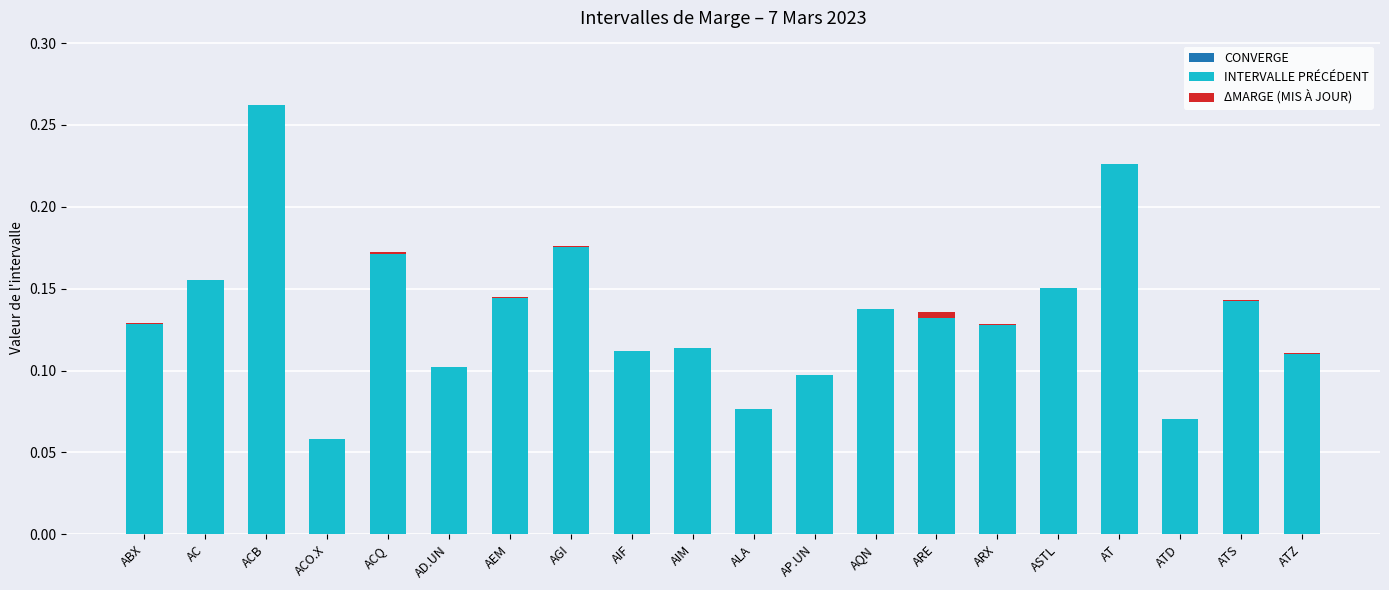

What is the spread (max minus min) of values at AP.UN?

0.1